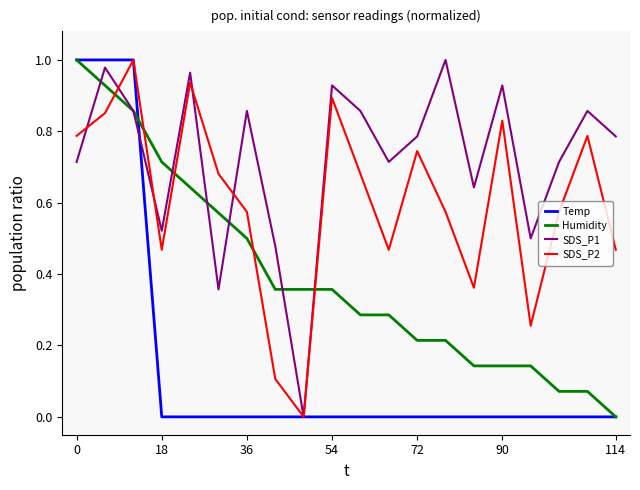

Which series has the largest total across all categories?

SDS_P1